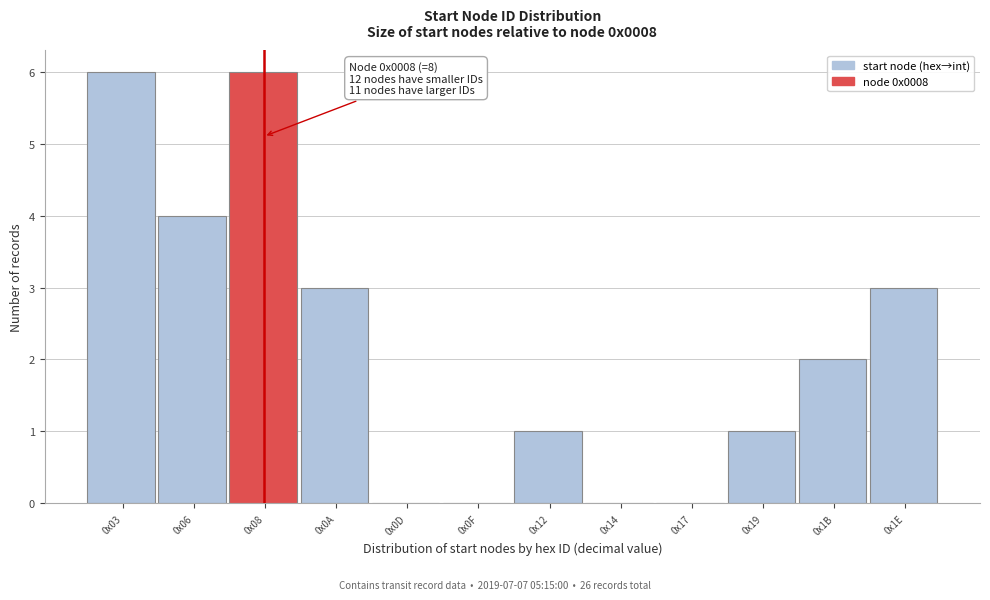

Reading left to right, transcribe all the data shown in this chart.

0x03=6	0x06=4	0x08=6	0x0A=3	0x0D=0	0x0F=0	0x12=1	0x14=0	0x17=0	0x19=1	0x1B=2	0x1E=3